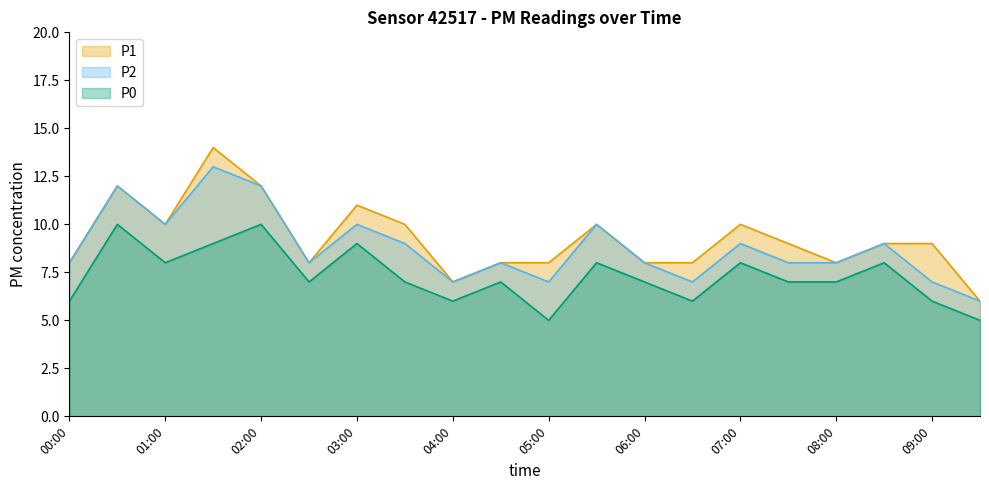

What is the difference between the maximum and minimum values in the P2 series?

7